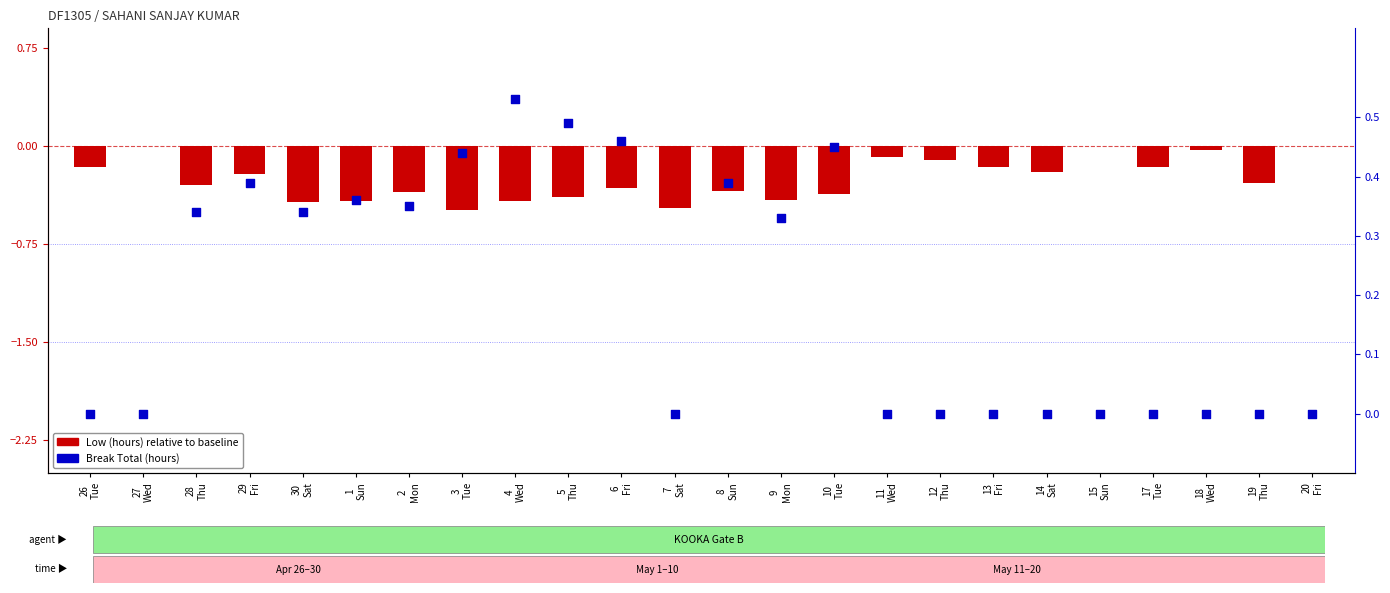

Which series has the largest total across all categories?

Break Total (hours)